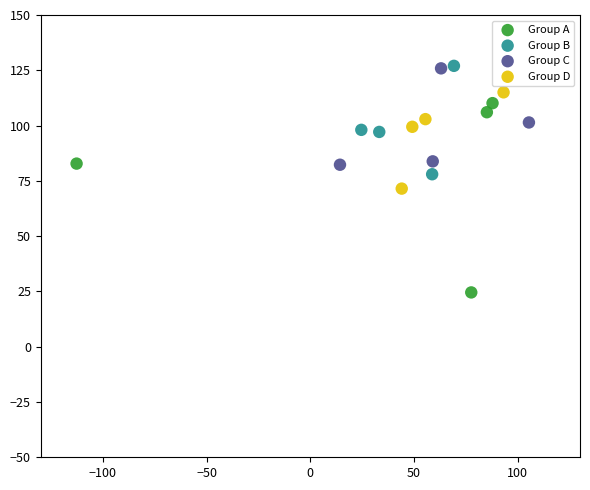

Which series has the largest Y range (max minus min)?

Group A